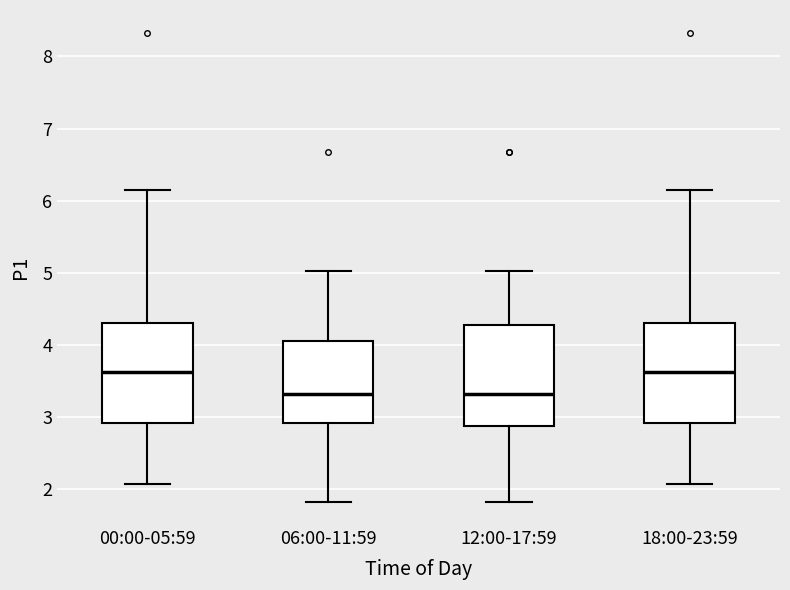

Reading left to right, read every box against the y-axis: the position of its median line, the range the box covers, and the ends of its whiskers. The values are not printed on the chart, so give them approximately, as read against the axis.

00:00-05:59: median 3.6, box 2.9 to 4.3, whiskers 2.1 to 6.2
06:00-11:59: median 3.3, box 2.9 to 4.1, whiskers 1.8 to 5.0
12:00-17:59: median 3.3, box 2.9 to 4.3, whiskers 1.8 to 5.0
18:00-23:59: median 3.6, box 2.9 to 4.3, whiskers 2.1 to 6.2